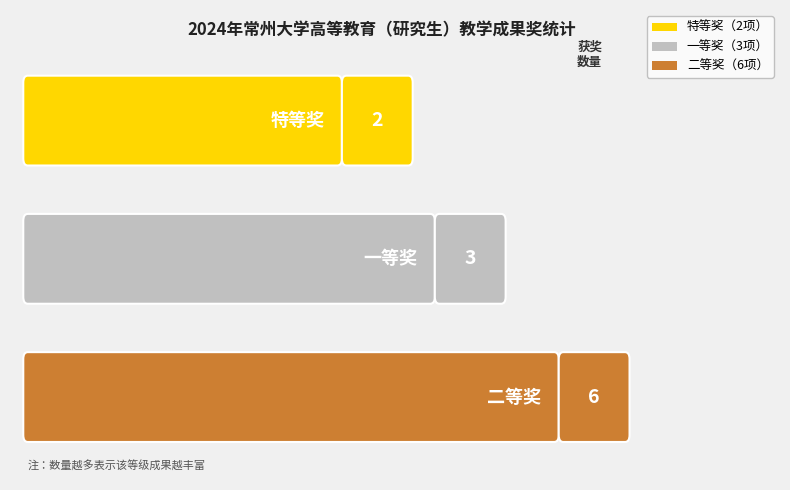

List the labels in order of value, smallest first.

特等奖, 一等奖, 二等奖